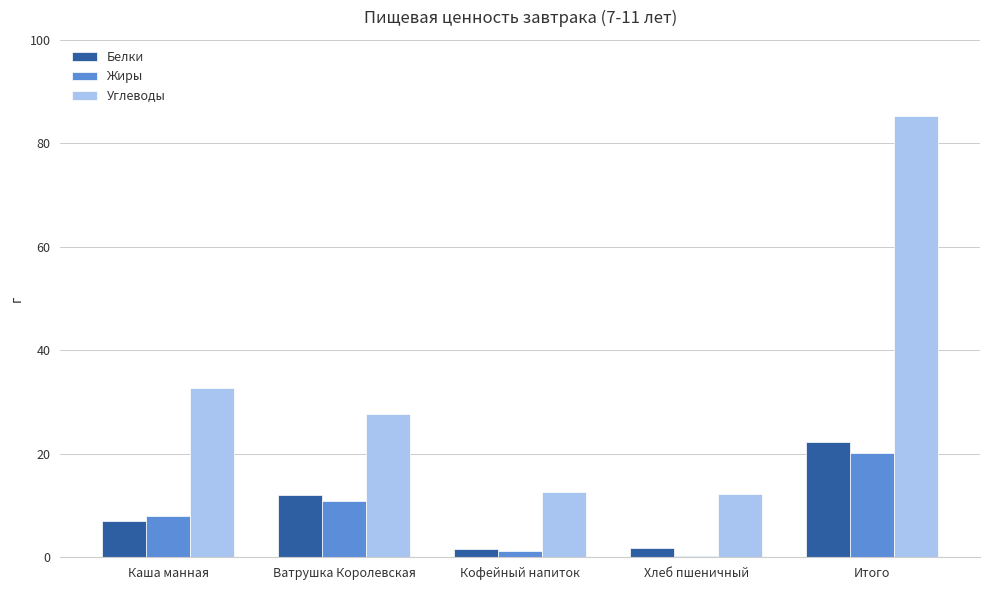

Read the Жиры value at Каша манная.

7.9